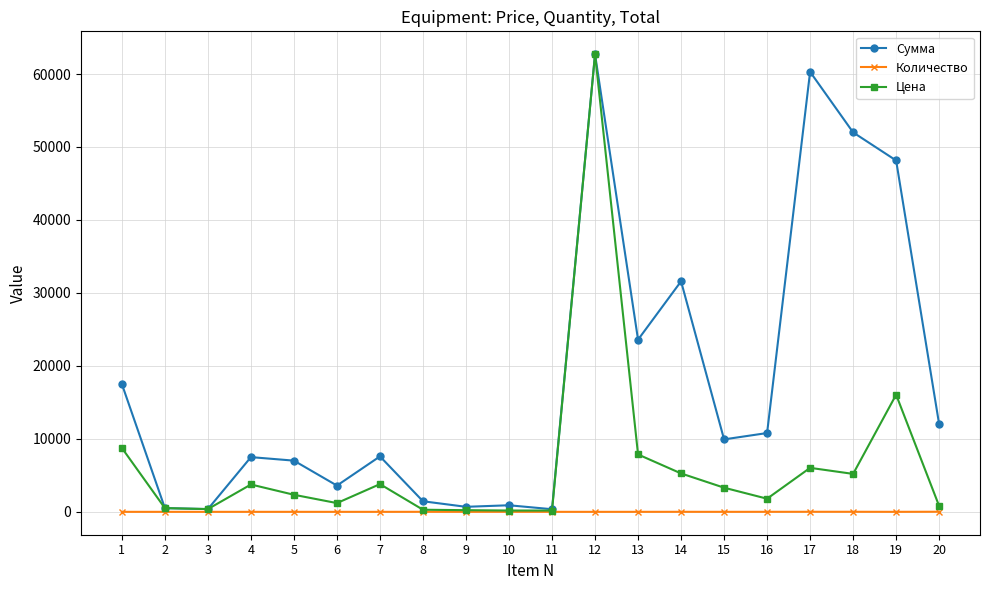

Rank the series at 13 from lowest to highest value.

Количество, Цена, Сумма